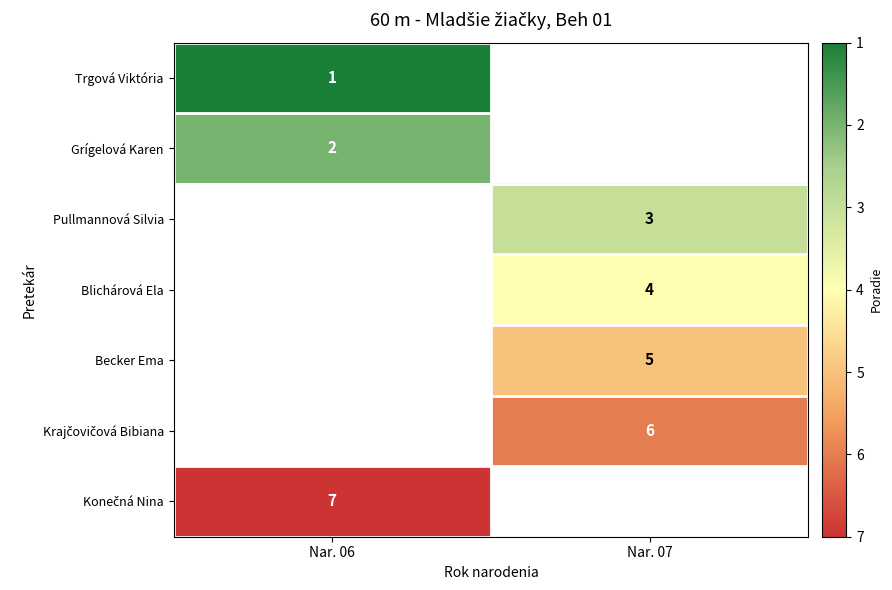

Is the value of row_2 at Nar. 07 greater than the value of row_4 at Nar. 06?

No